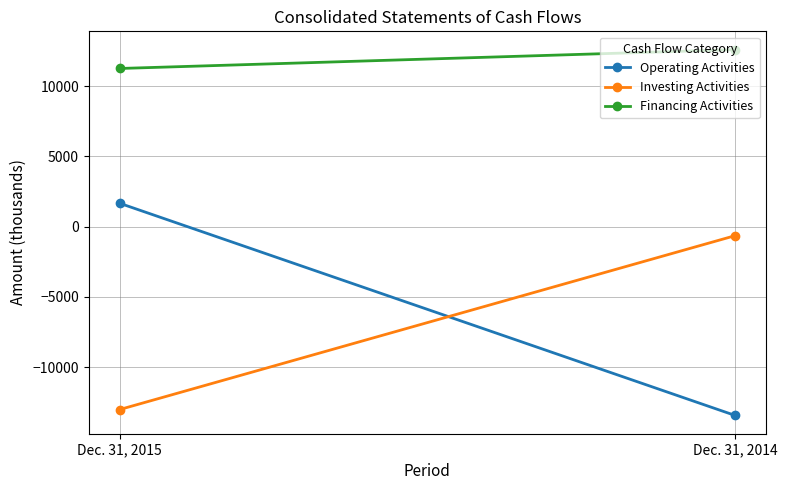

What is the value of the Investing Activities point at the 2nd from the left?

-638